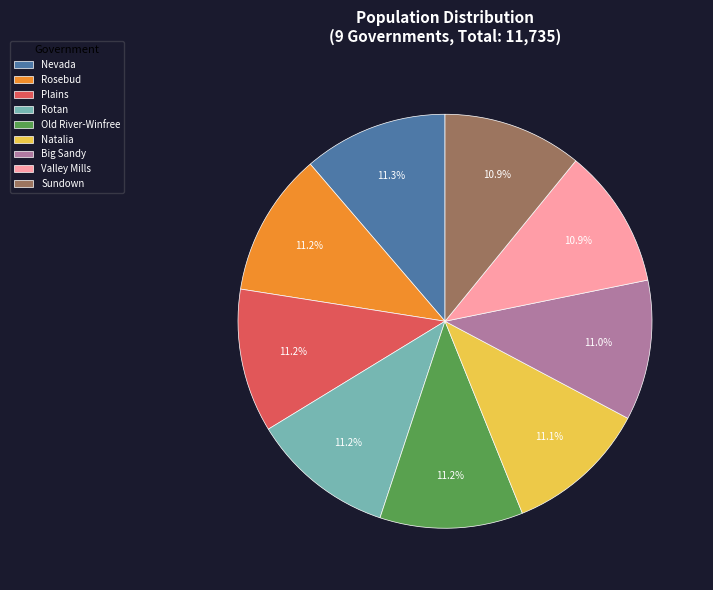

Approximately how many times larger is the value at Nevada compared to Natalia?

1.0